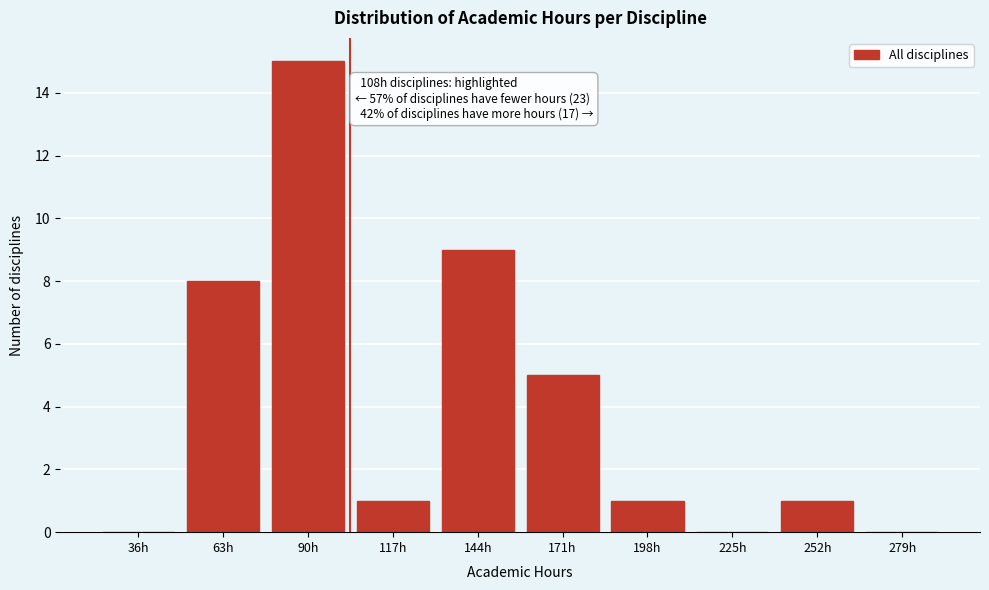

Reading right to left, list all the values displayed in this chart.

279h=0	252h=1	225h=0	198h=1	171h=5	144h=9	117h=1	90h=15	63h=8	36h=0